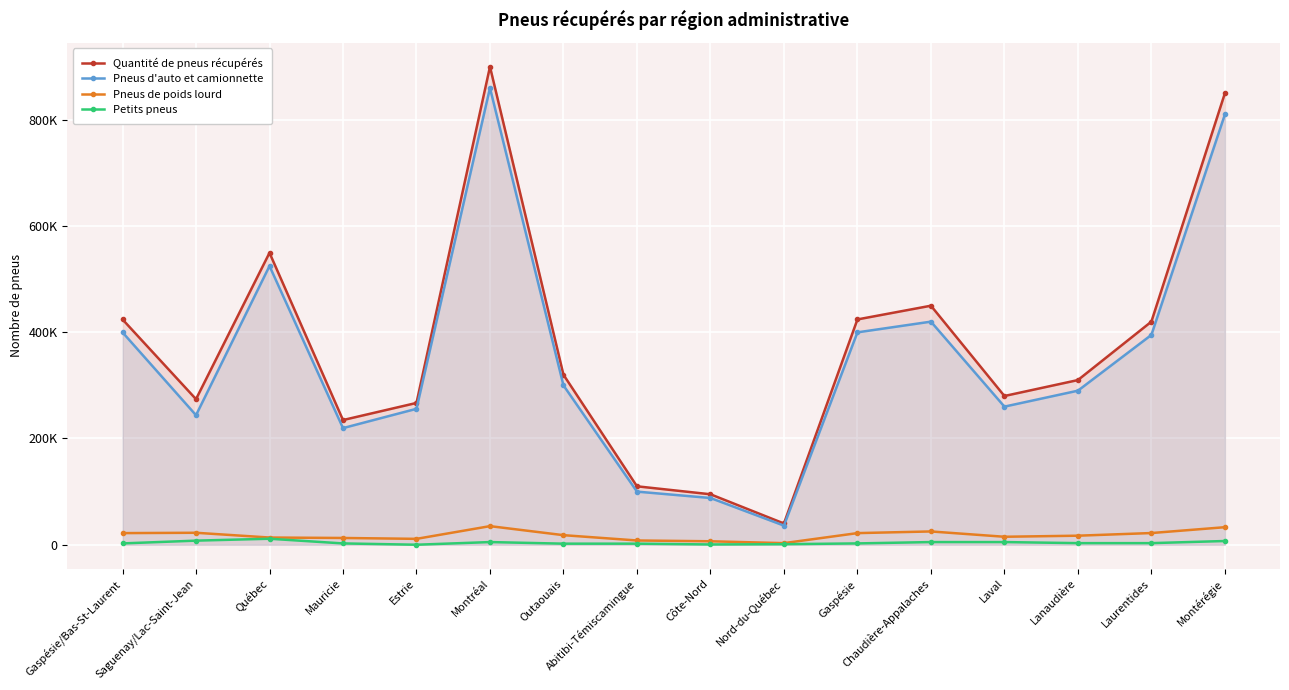

Which label corresponds to the largest value in the chart?

Montréal